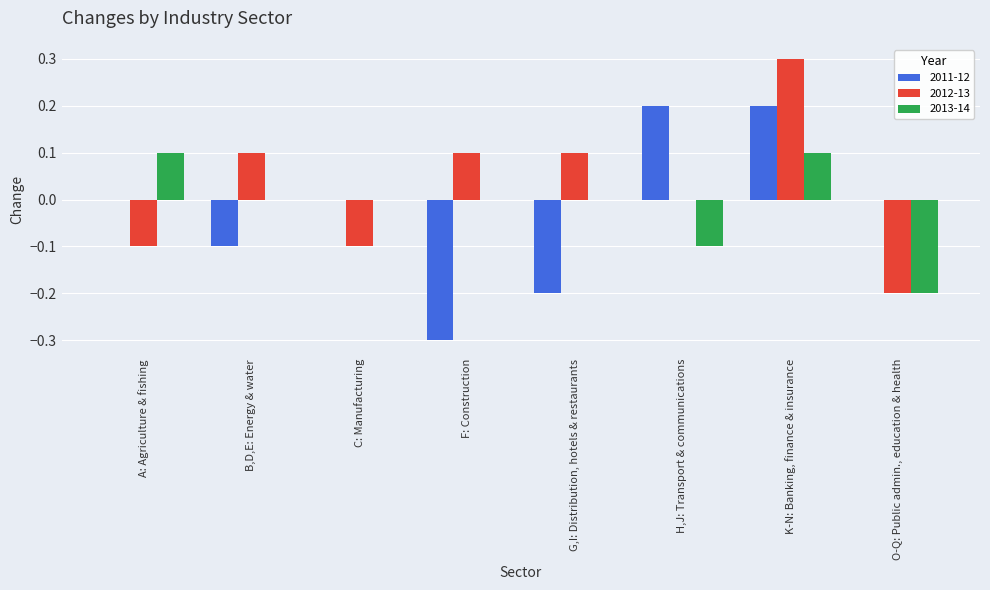

What is the greatest value displayed?

0.3